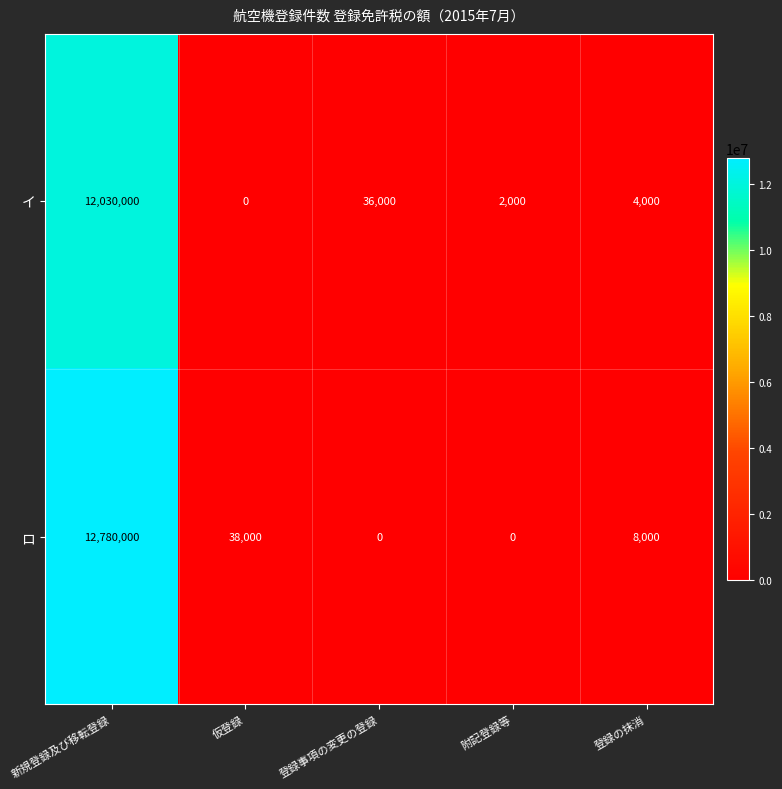

What is the difference between the highest and lowest values at 登録事項の変更の登録?

36000